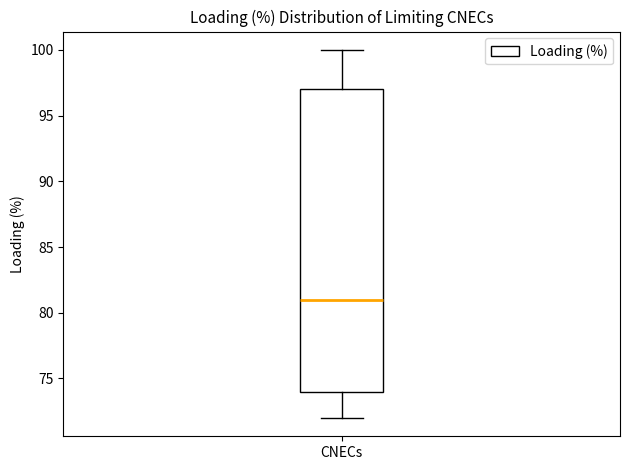

Transcribe this box plot: give where the median line is, the range the box spans, and where the two whiskers end, as read against the y-axis. The values are not printed on the chart, so give them approximately, as read against the axis.

median 81, box 74 to 97, whiskers 72 to 100